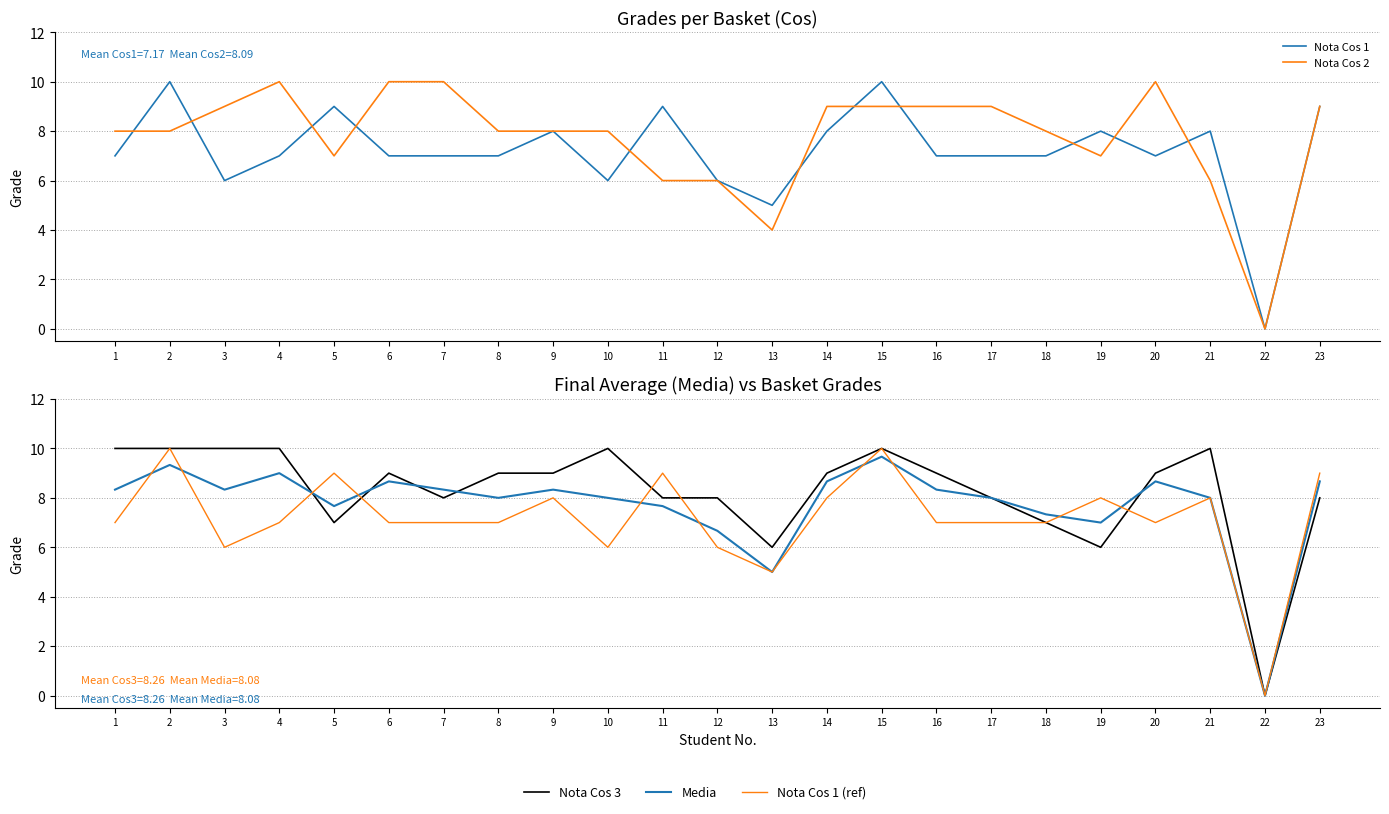

What is the maximum value shown in the chart?

10.0